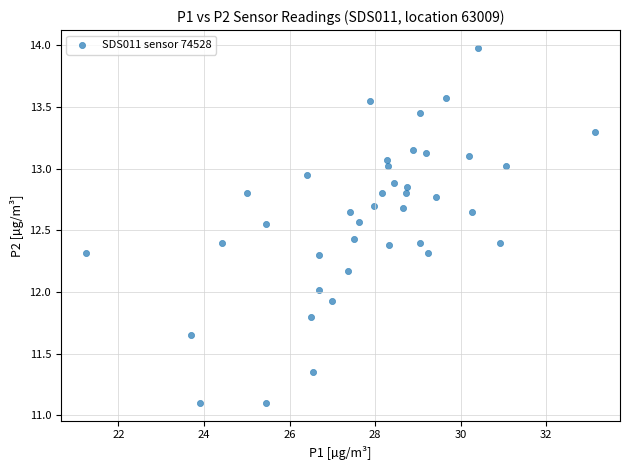

What is the range of Y values (max minus min)?

2.9